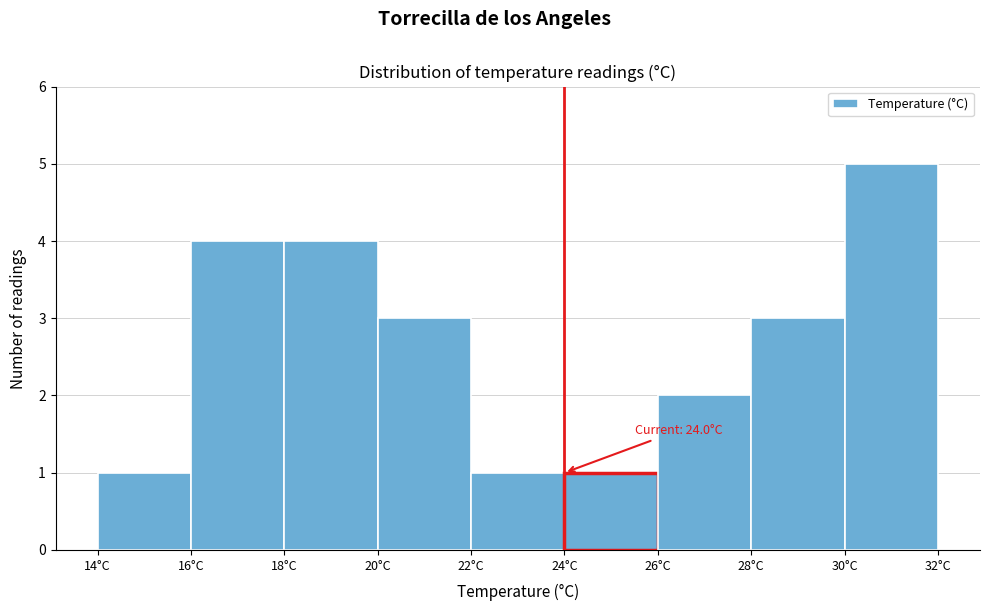

Over which range of the x-axis is the bar tallest?

30 to 32